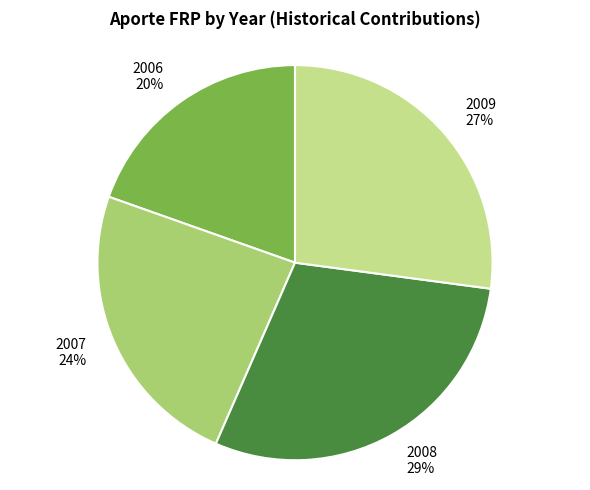

Which category has the smallest portion of the pie?

2006